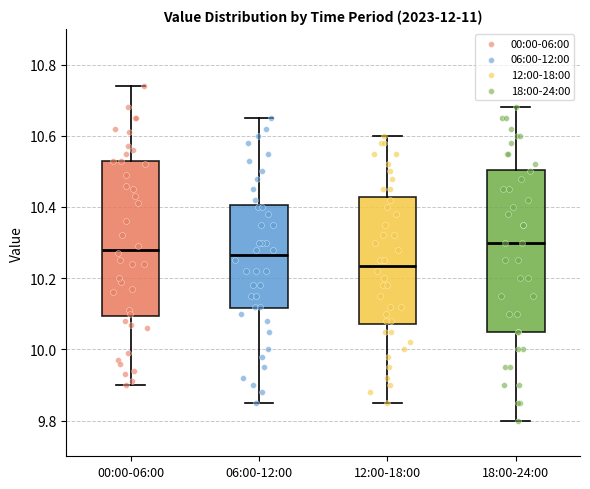

Where is the upper edge of the box for 00:00-06:00 on the y-axis? The values are not printed on the chart, so give them approximately, as read against the axis.

10.54